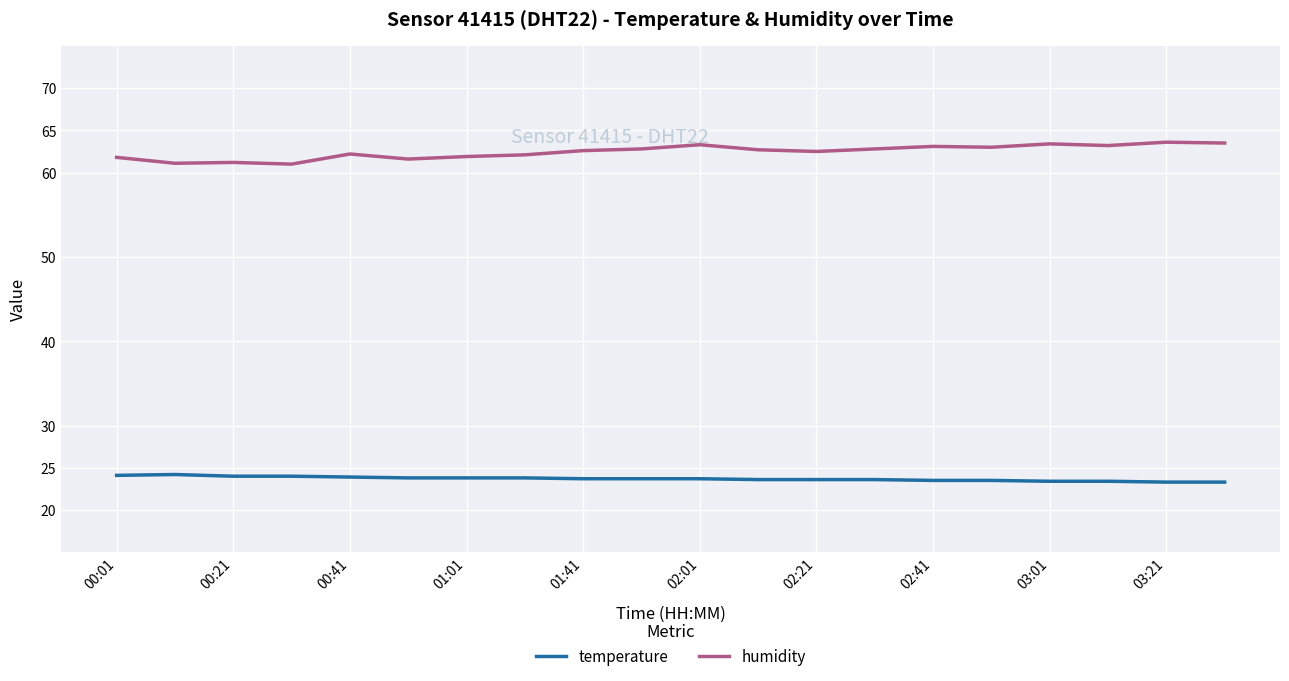

What is the greatest value displayed?

63.6